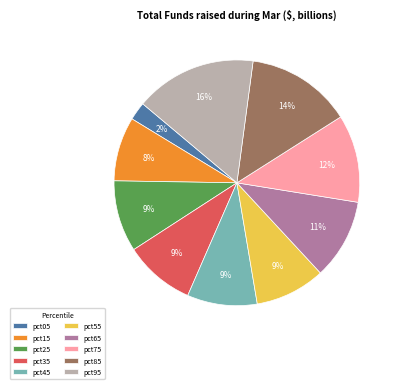

Which category has the biggest portion of the pie?

pct95